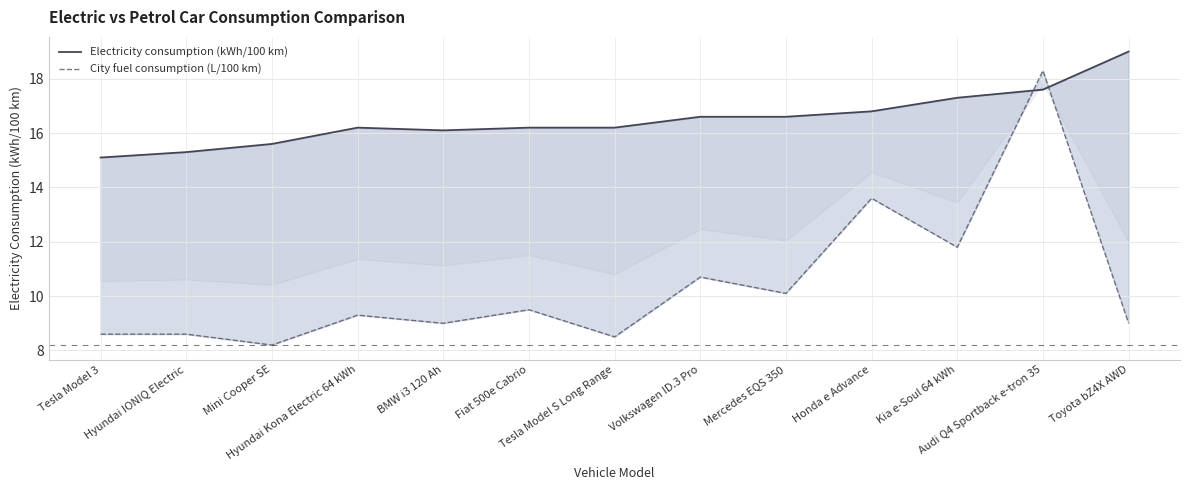

At which category is the sum across all series the highest?

Audi Q4 Sportback e-tron 35